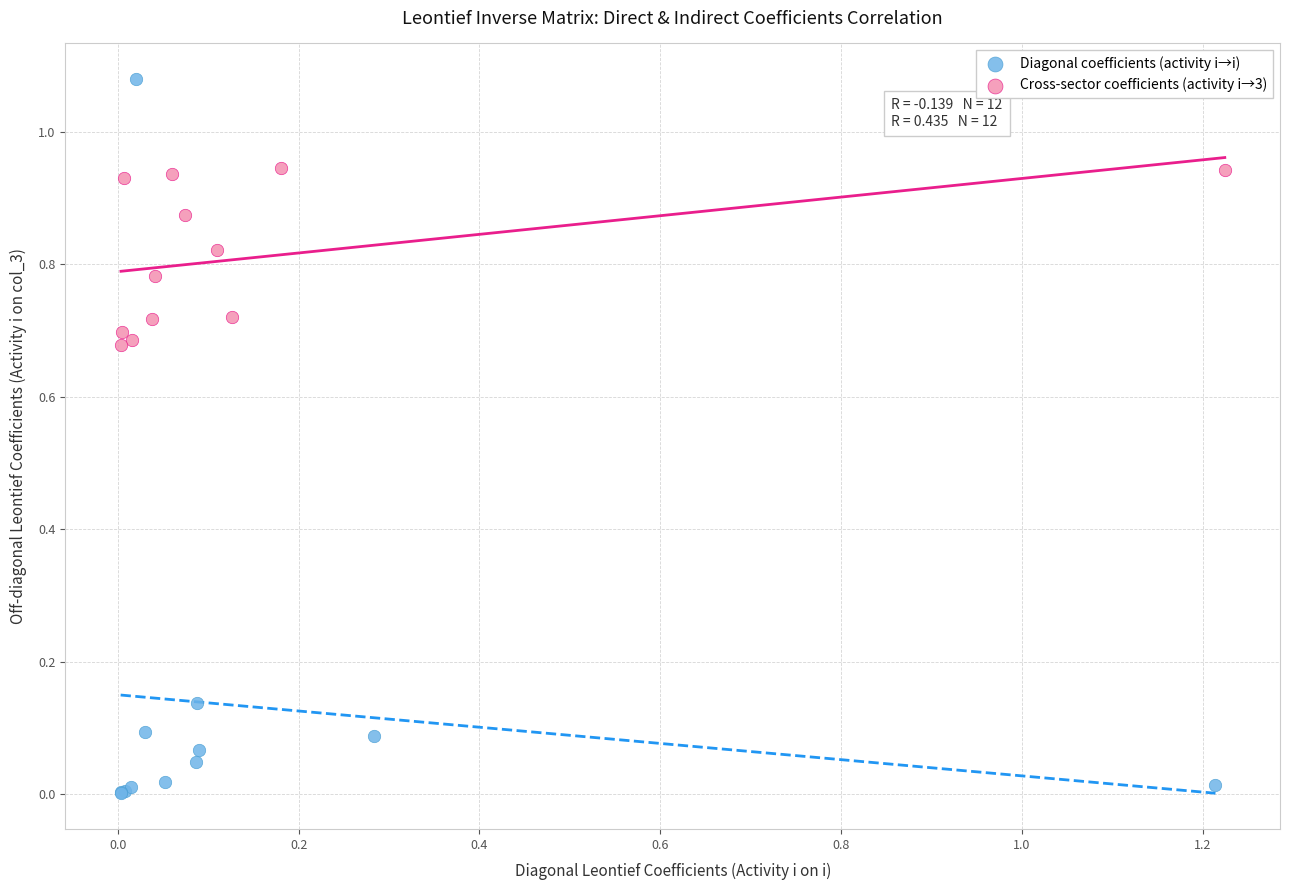

What are all the series names shown in the legend?

Diagonal coefficients (activity i→i), Cross-sector coefficients (activity i→3)